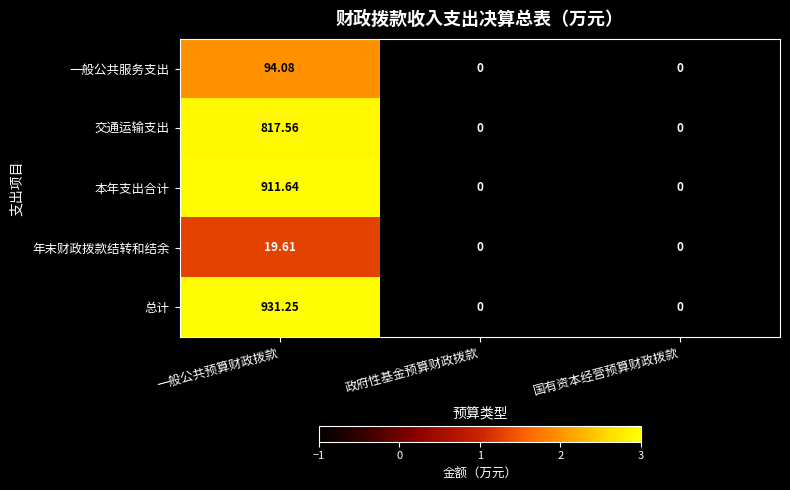

Which category has the highest value in the 年末财政拨款结转和结余 series?

一般公共预算财政拨款